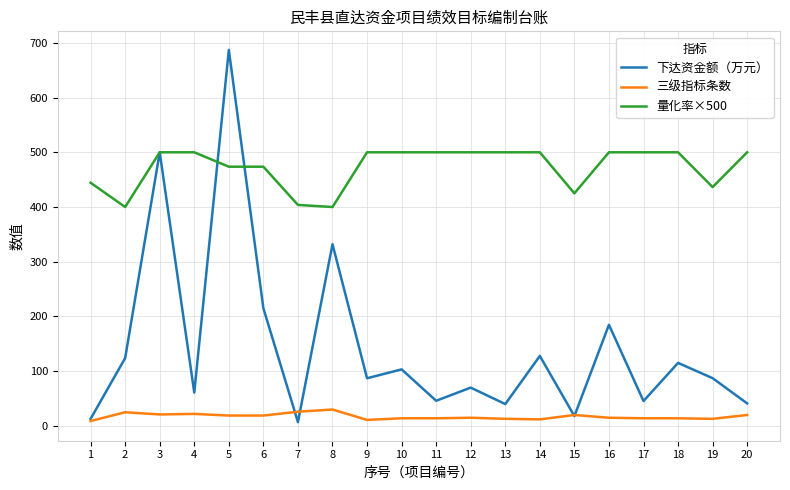

Between 2 and 11, which series saw the biggest shift?

量化率×500